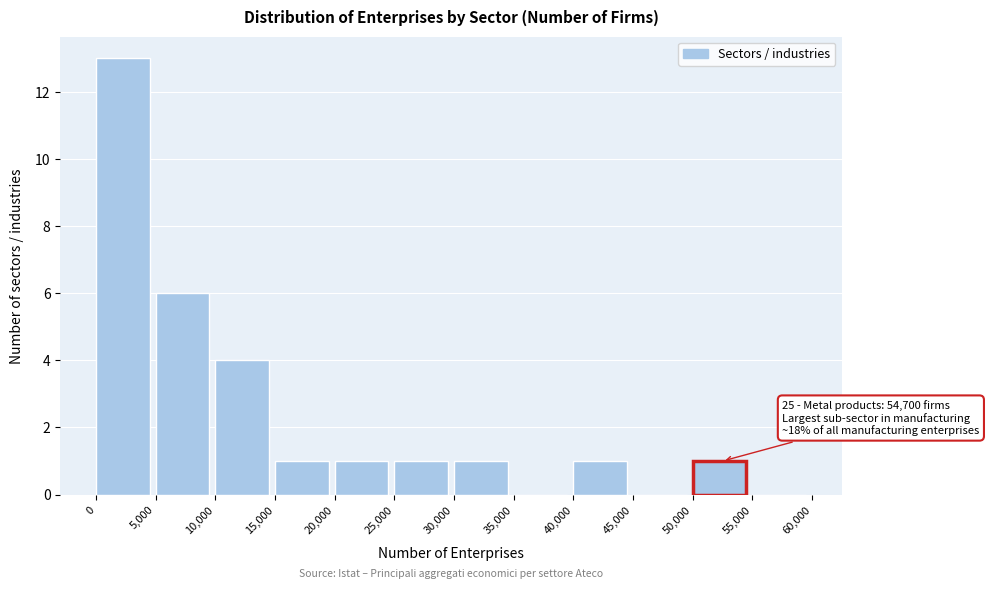

Which range on the x-axis has the tallest bar?

0 to 5,000